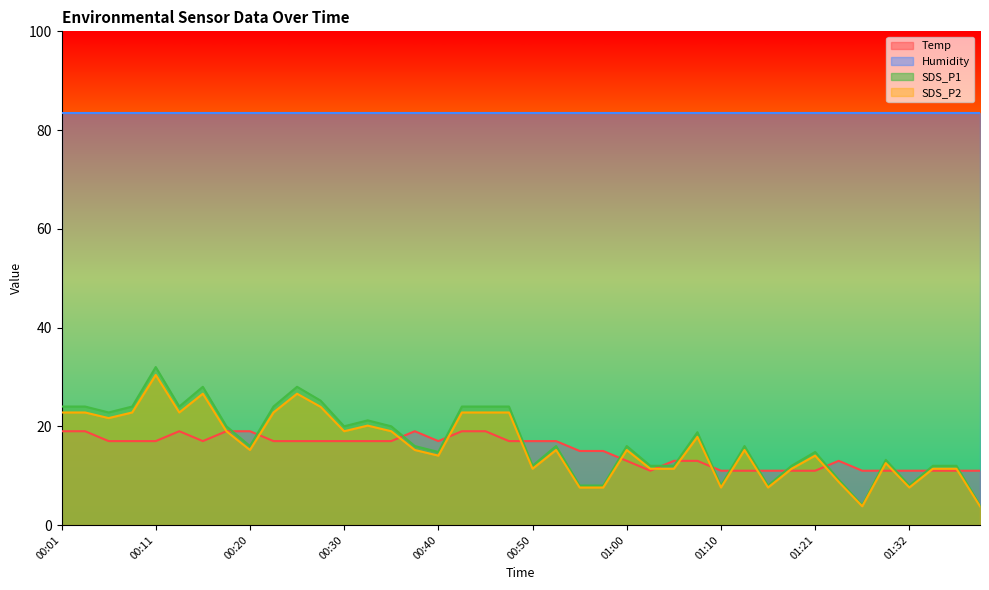

What is the smallest value displayed?

3.8